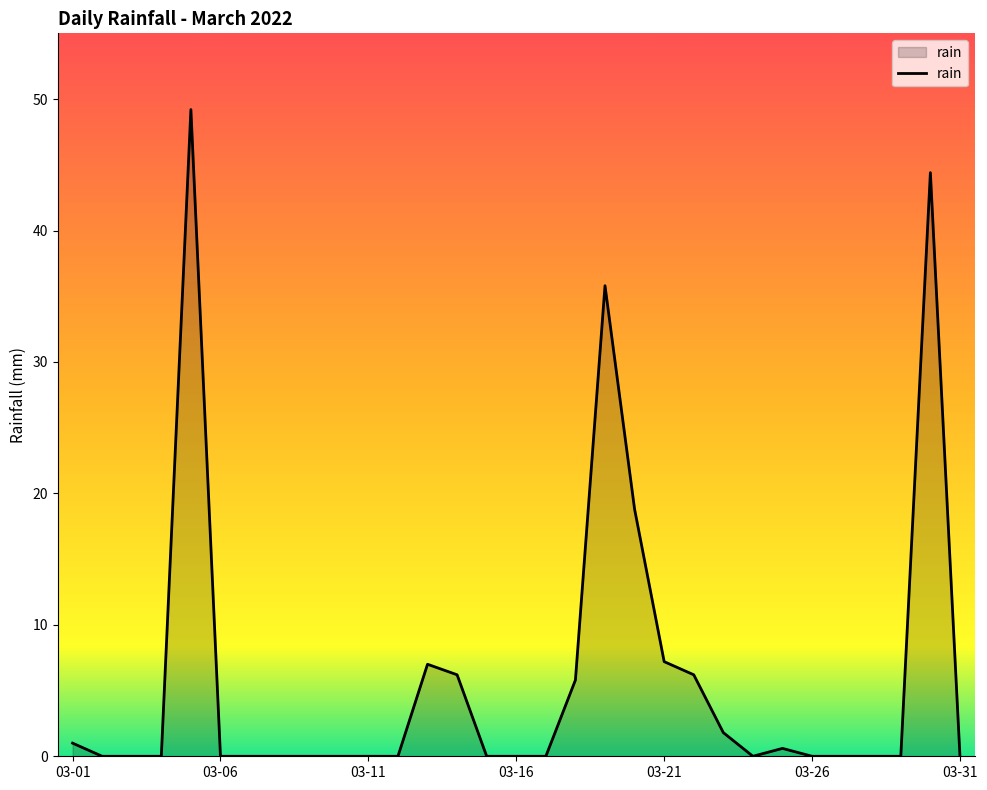

What is the sum of all values?

184.0